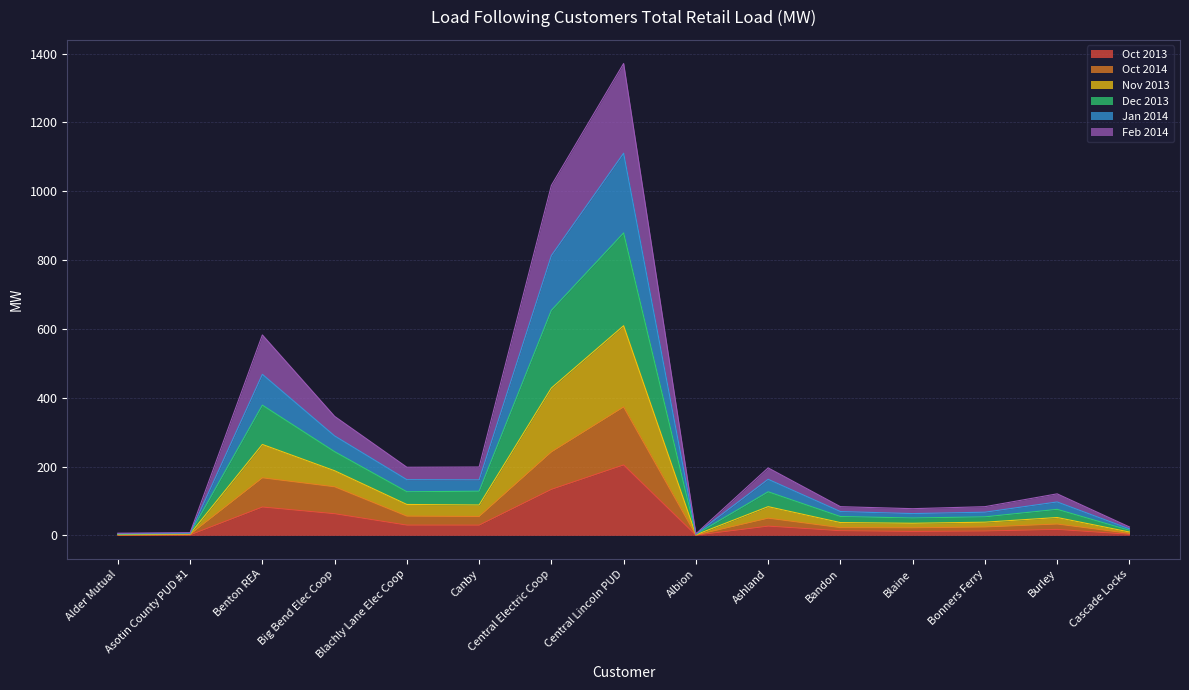

What is the total value across all series at Alder Mutual?

6.4